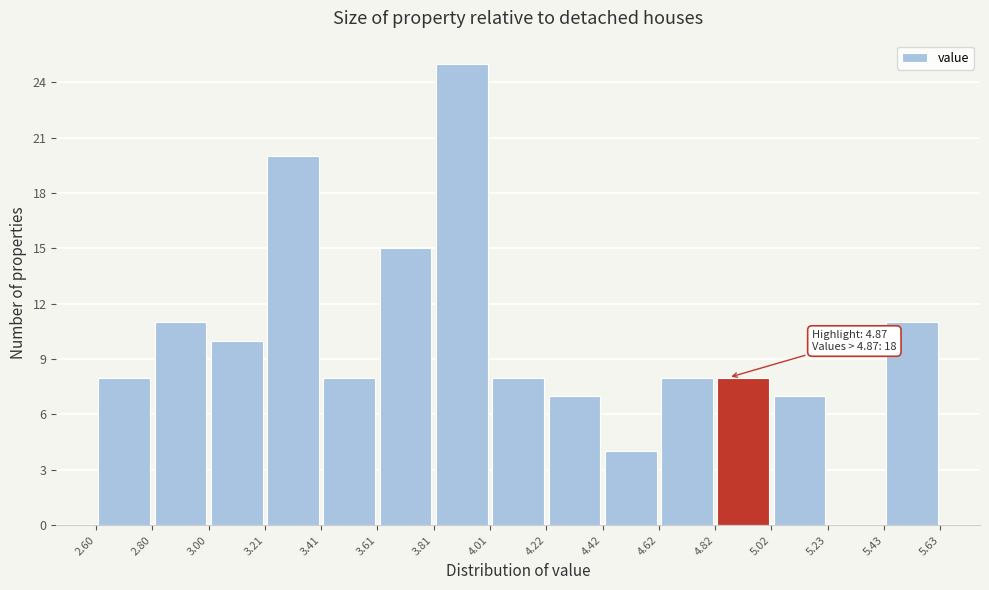

Over which range of the x-axis is the bar tallest?

3.81 to 4.01